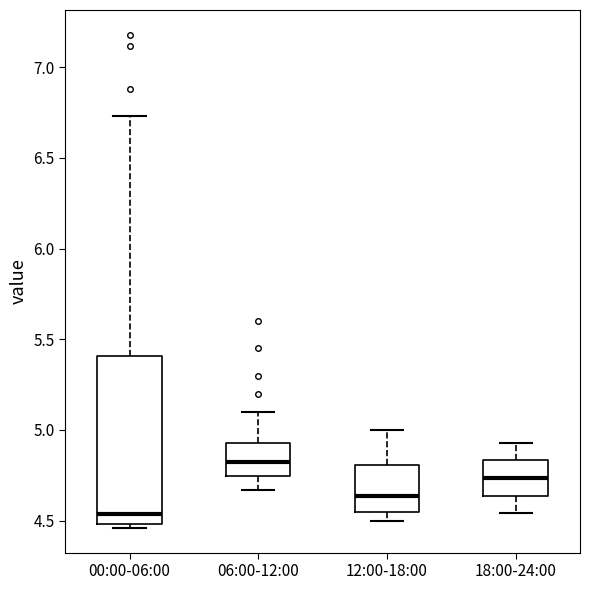

Reading left to right, transcribe this box plot: for each box, give where its median line is, the range the box spans, and where its two whiskers end, as read against the y-axis. The values are not printed on the chart, so give them approximately, as read against the axis.

00:00-06:00: median 4.55, box 4.50 to 5.40, whiskers 4.45 to 6.75
06:00-12:00: median 4.85, box 4.75 to 4.95, whiskers 4.65 to 5.10
12:00-18:00: median 4.65, box 4.55 to 4.80, whiskers 4.50 to 5.00
18:00-24:00: median 4.75, box 4.65 to 4.85, whiskers 4.55 to 4.95